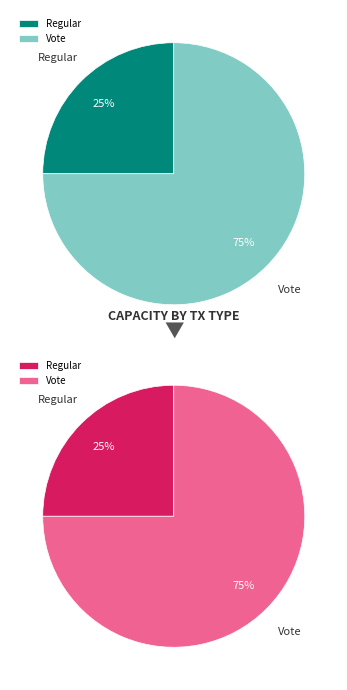

What is the total percentage of Regular and Vote?

100.0%